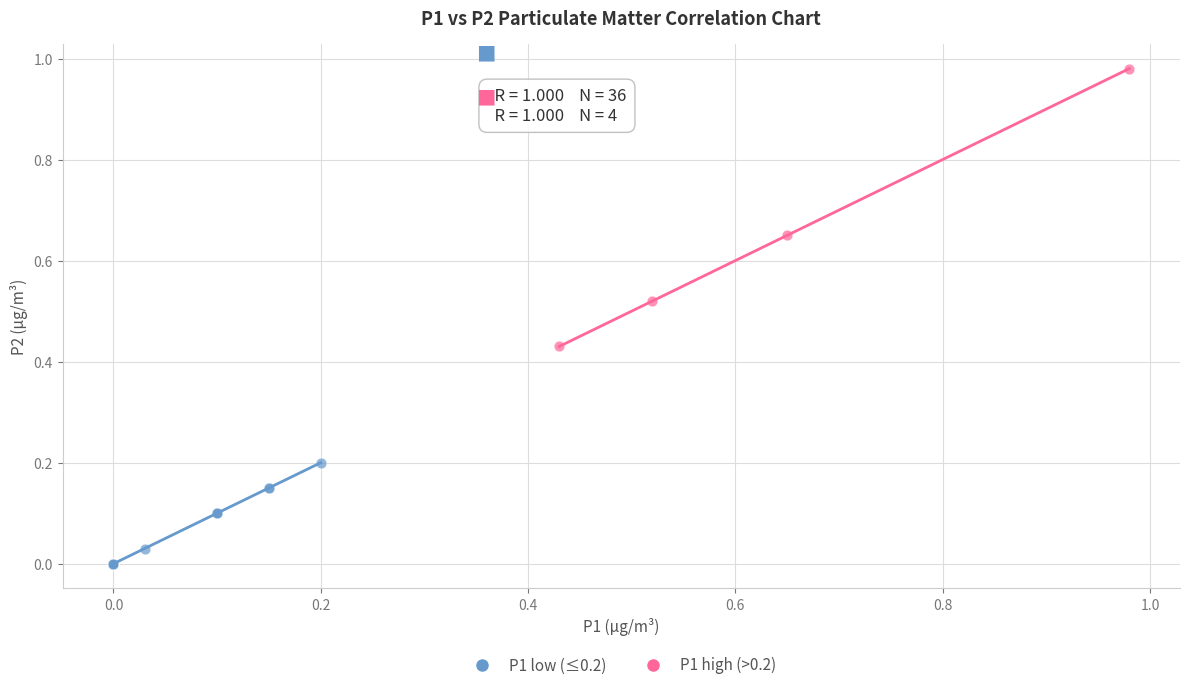

Which series has the largest Y range (max minus min)?

P1 high (>0.2)